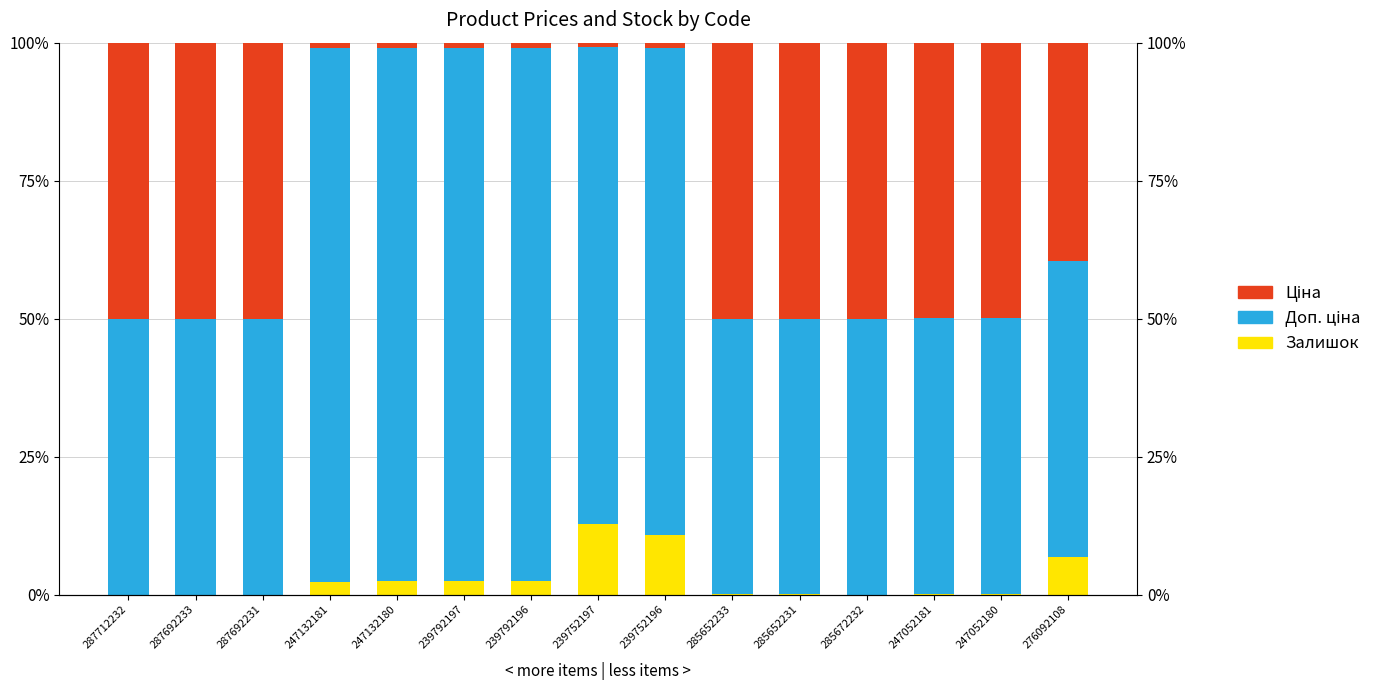

At which label is Залишок closest to 6?

276092108